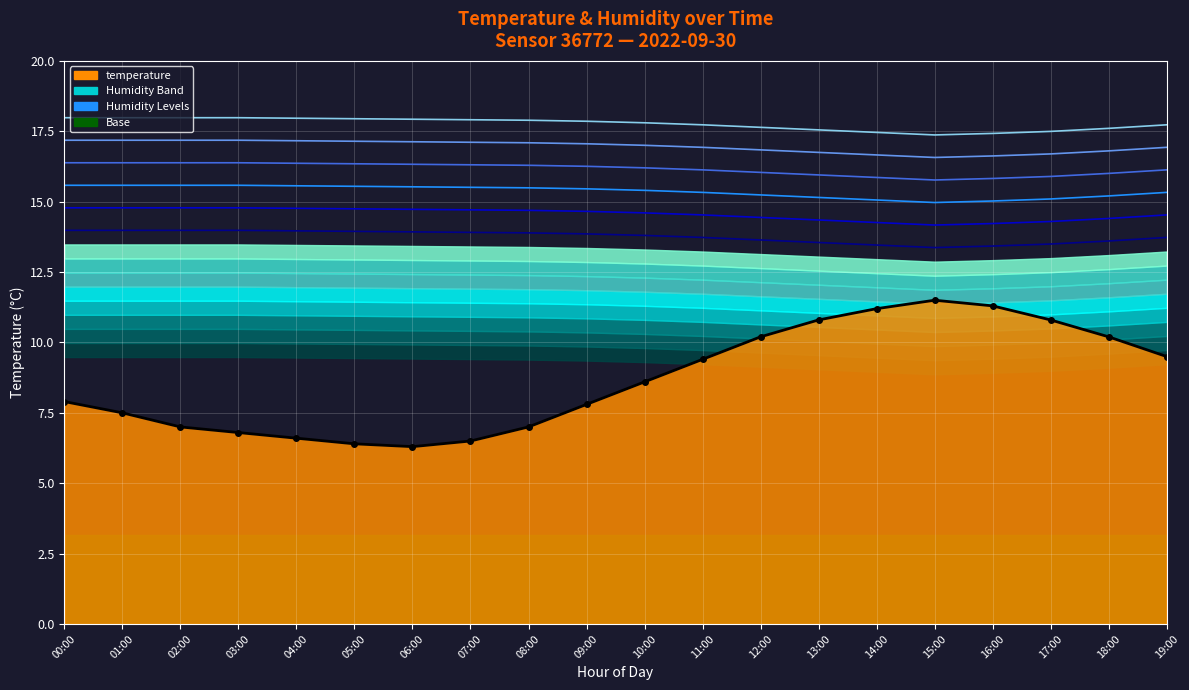

What is the difference between the second highest and minimum values in the Humidity Level 1 series?

0.6